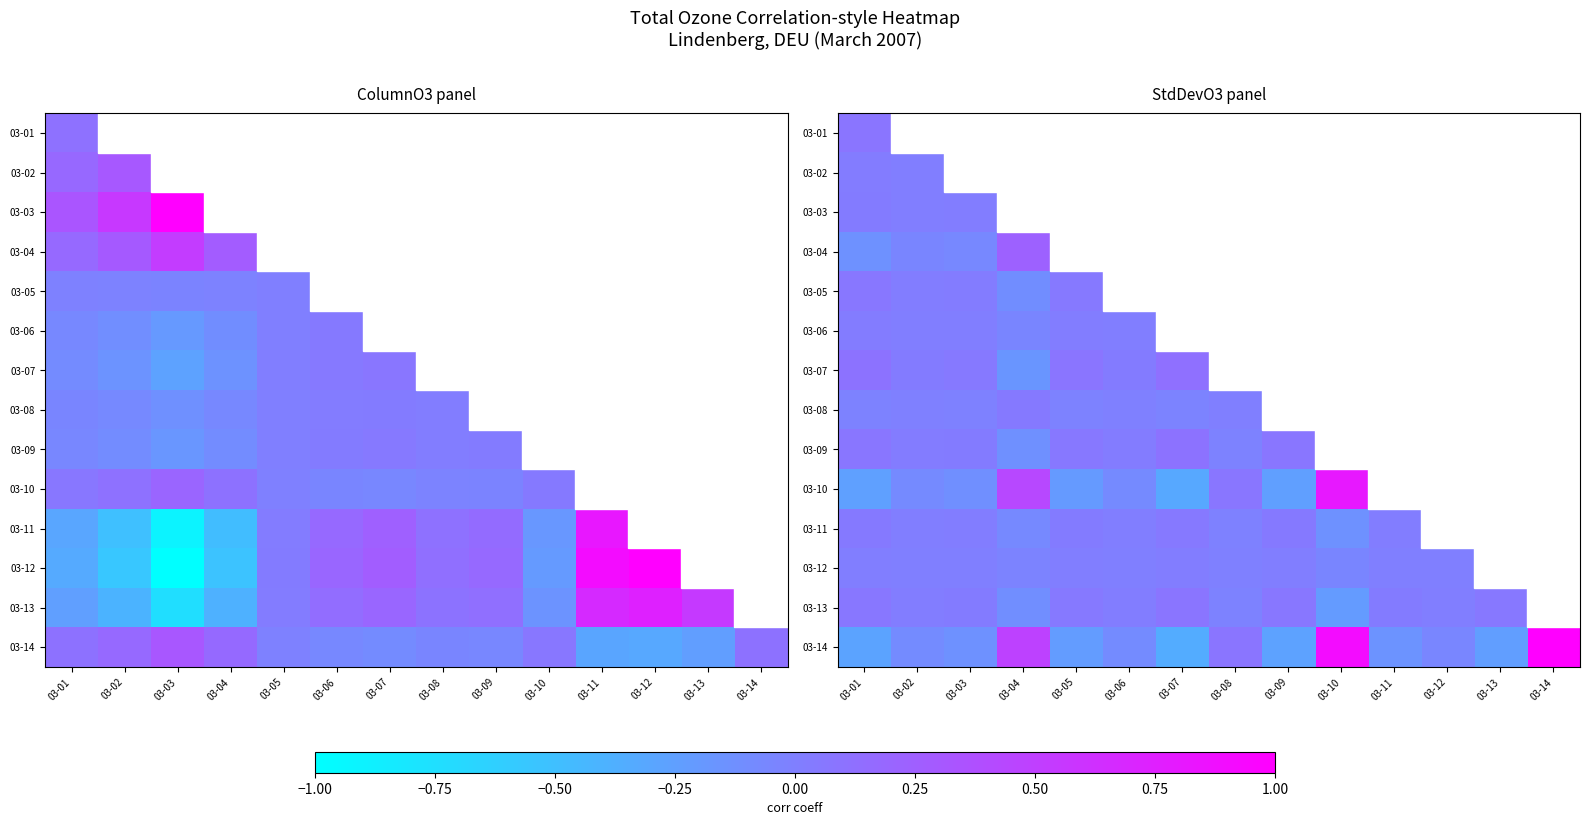

List the series in order of their peak value, highest first.

03-14, 03-10, 03-04, 03-07, 03-09, 03-13, 03-01, 03-05, 03-11, 03-08, 03-03, 03-02, 03-06, 03-12